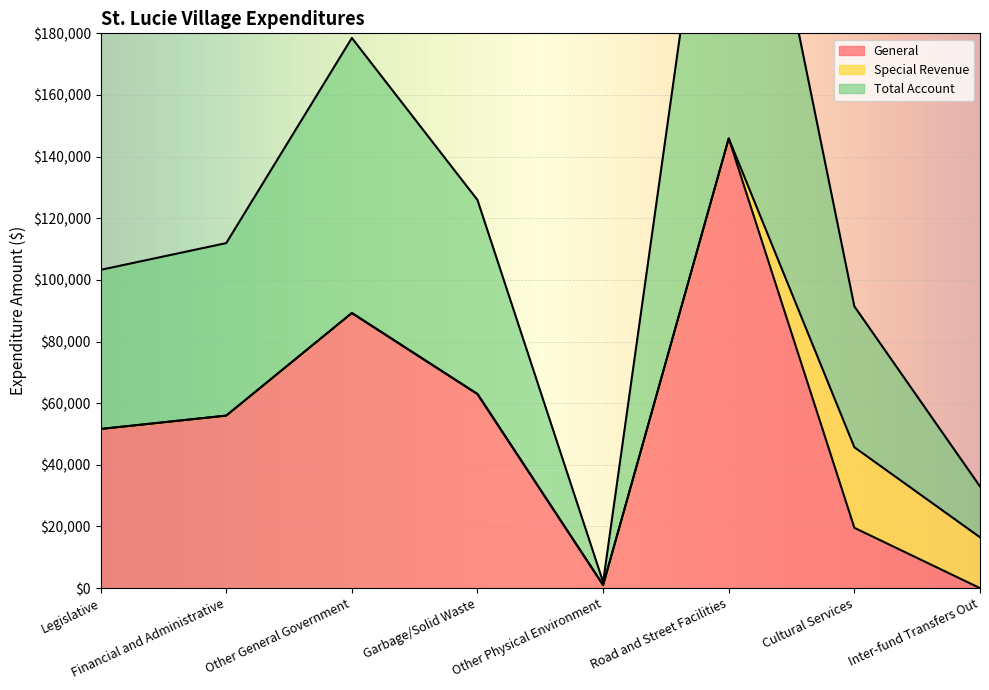

Is the value of Total Account at Other Physical Environment greater than the value of General at Road and Street Facilities?

No